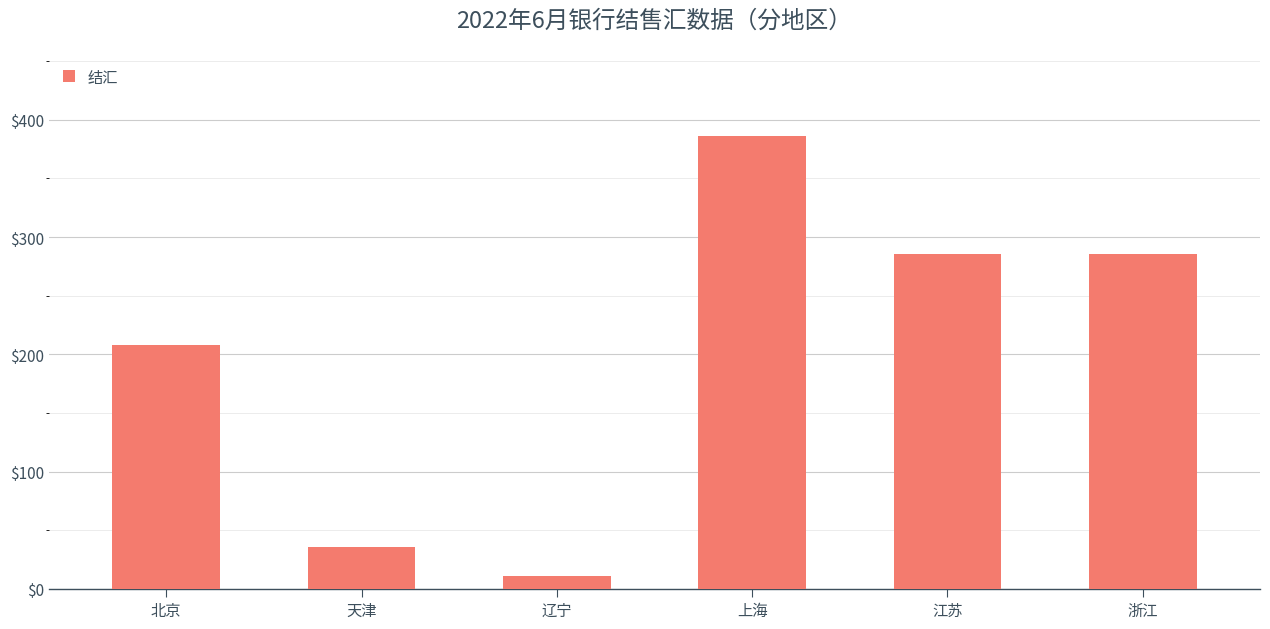

The chart shows a value of 285.9 at 浙江. True or false?

True